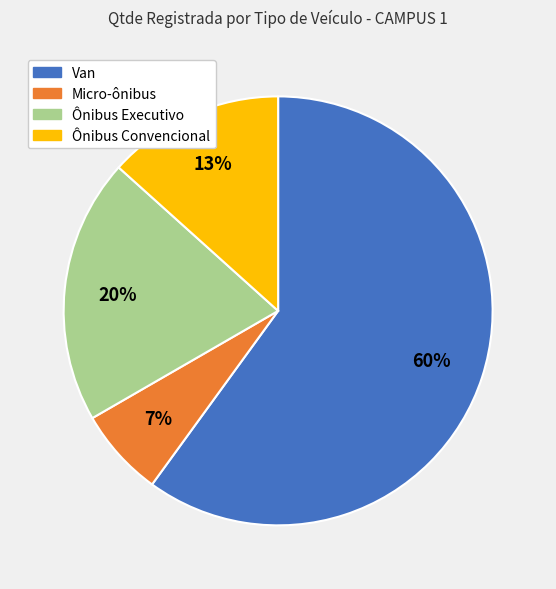

To the nearest percent, what is the average slice percentage?

25%